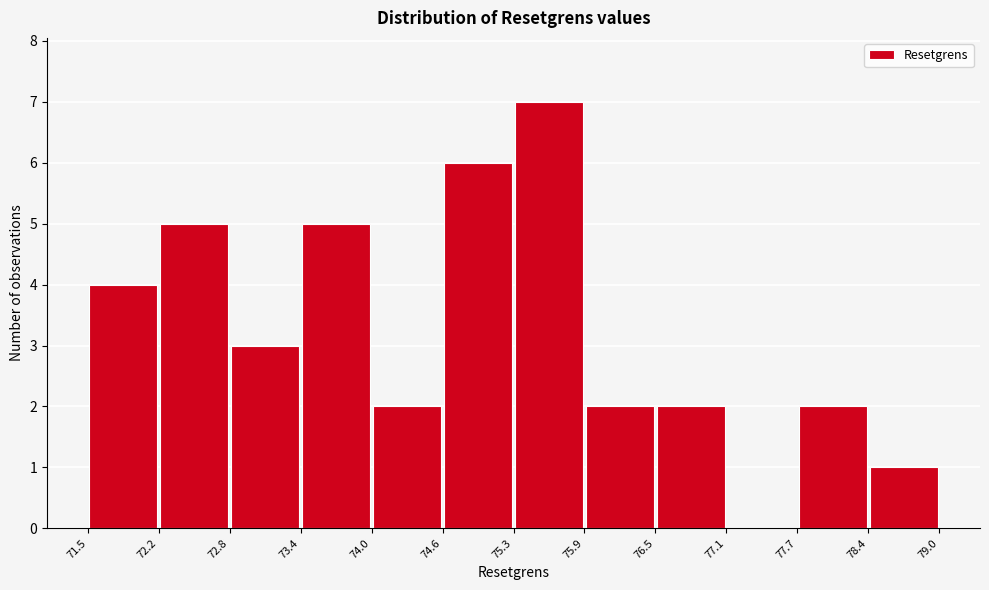

Reading left to right, list every bar in this chart as the range it spans on the x-axis followed by its height. The values are not printed on the chart, so give them approximately, as read against the axis.

71.5 to 72.2: 4
72.2 to 72.8: 5
72.8 to 73.4: 3
73.4 to 74.0: 5
74.0 to 74.6: 2
74.6 to 75.3: 6
75.3 to 75.9: 7
75.9 to 76.5: 2
76.5 to 77.1: 2
77.1 to 77.7: 0
77.7 to 78.4: 2
78.4 to 79.0: 1